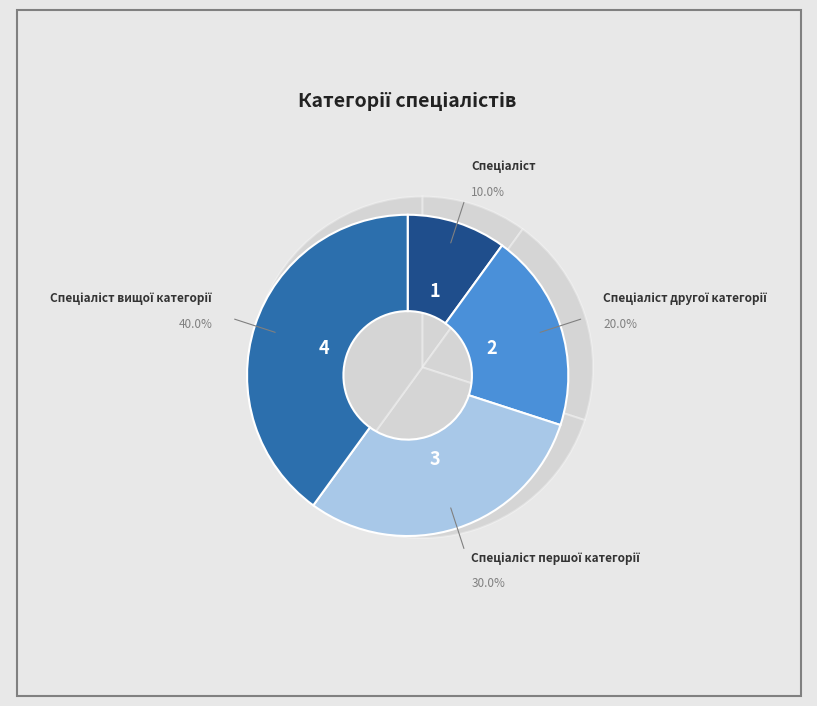

Which has a higher value, Спеціаліст другої категорії or Спеціаліст першої категорії?

Спеціаліст першої категорії